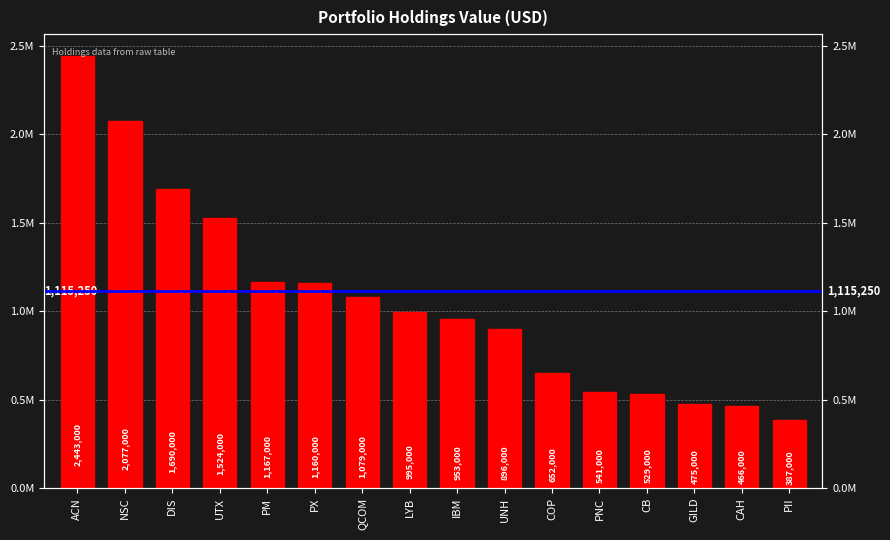

The chart shows a value of 387000 at PII. True or false?

True